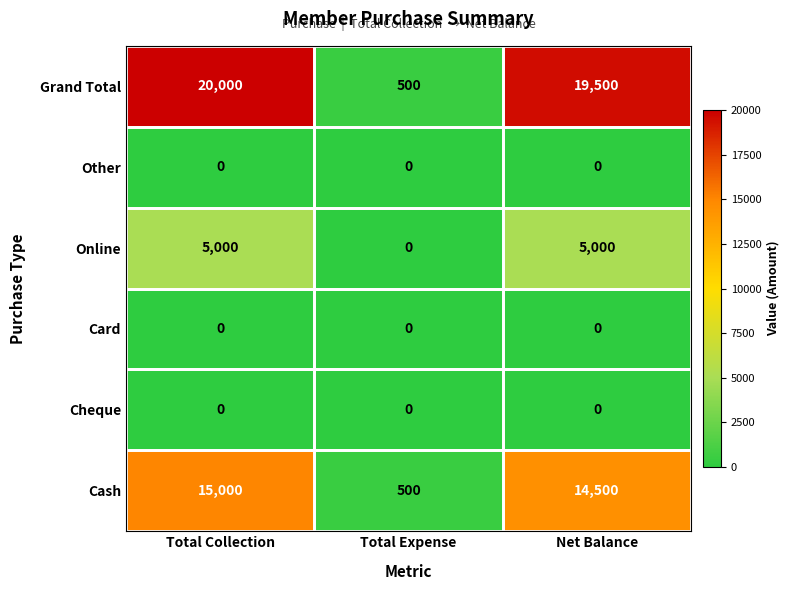

List the labels in order of Grand Total value, largest first.

Total Collection, Net Balance, Total Expense